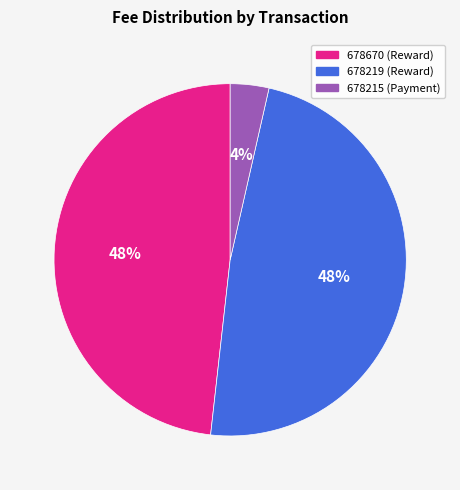

Approximately how many times larger is the value at 678219 compared to 678670?

1.0